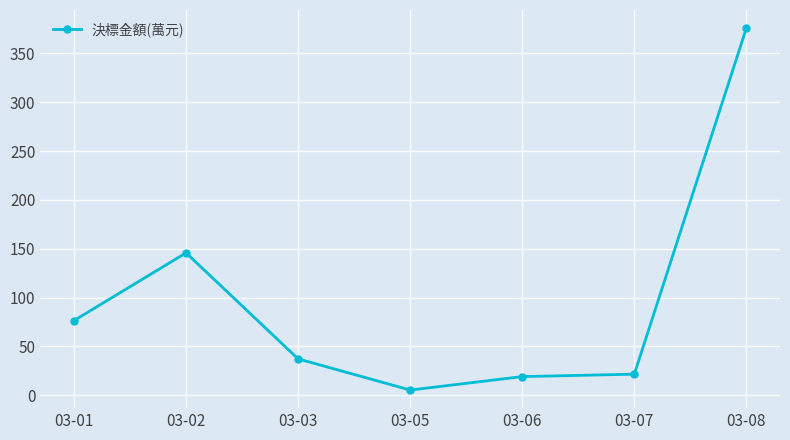

How many data points are less than 37?

3